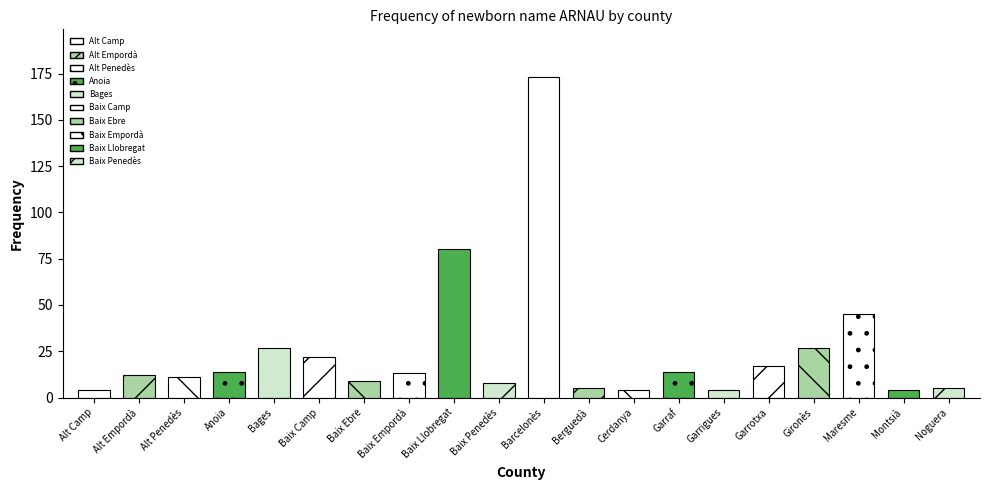

What is the label of the 14th bar from the left?

Garraf